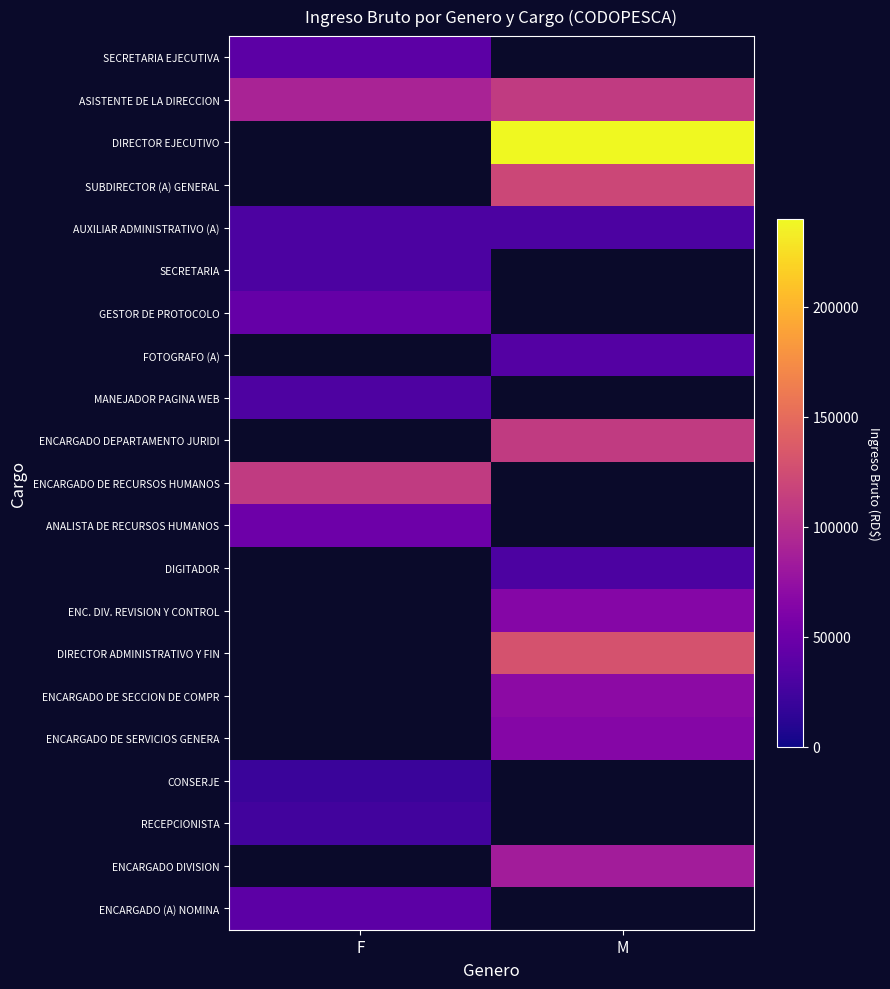

What is the total value across all series at F?

511000